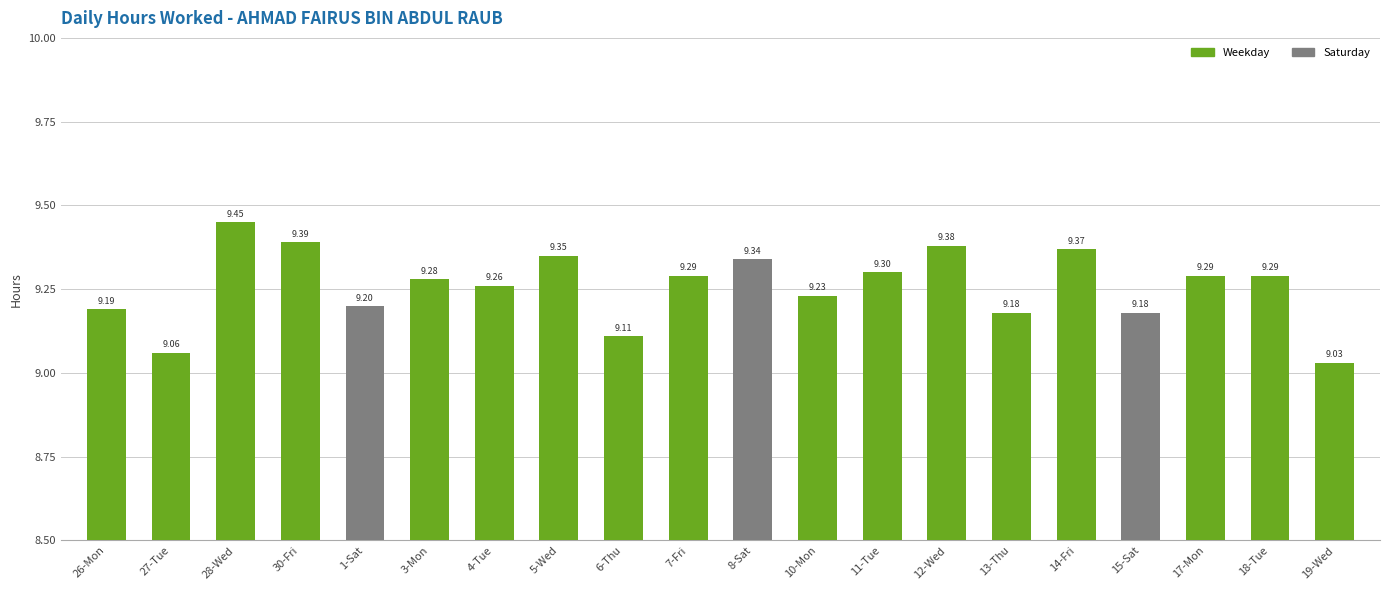

What is the difference between the second highest and second lowest values?

0.3